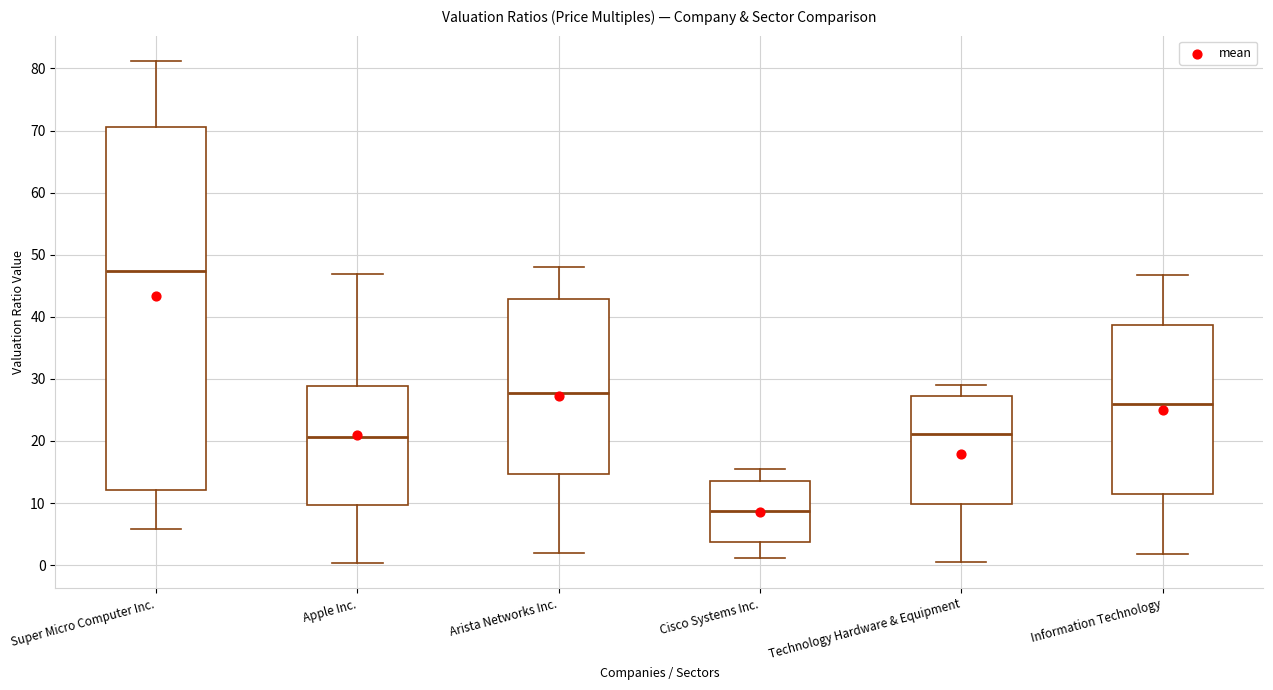

Reading left to right, read every box against the y-axis: the position of its median line, the range the box covers, and the ends of its whiskers. The values are not printed on the chart, so give them approximately, as read against the axis.

Super Micro Computer Inc.: median 47, box 12 to 71, whiskers 6 to 81
Apple Inc.: median 21, box 10 to 29, whiskers 0 to 47
Arista Networks Inc.: median 28, box 15 to 43, whiskers 2 to 48
Cisco Systems Inc.: median 9, box 4 to 13, whiskers 1 to 15
Technology Hardware & Equipment: median 21, box 10 to 27, whiskers 0 to 29
Information Technology: median 26, box 11 to 39, whiskers 2 to 47